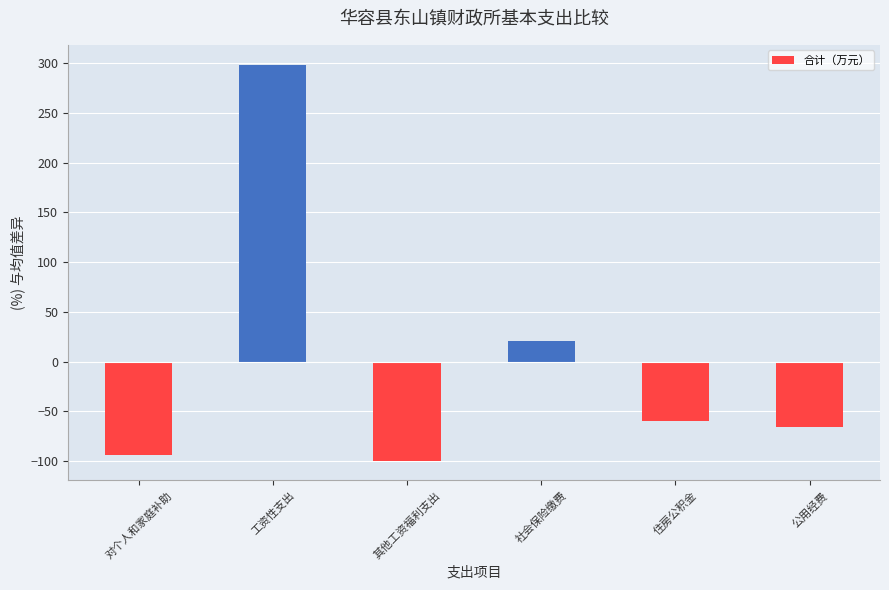

Rank the categories by value from highest to lowest.

工资性支出, 社会保险缴费, 住房公积金, 公用经费, 对个人和家庭补助, 其他工资福利支出